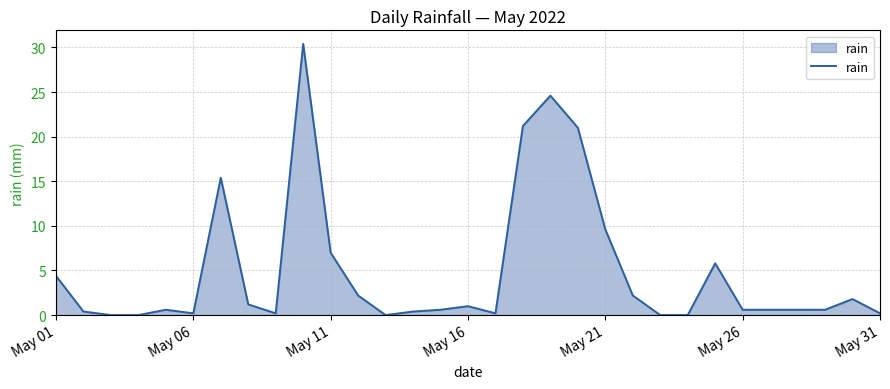

What is the difference between the maximum and minimum values?

30.4